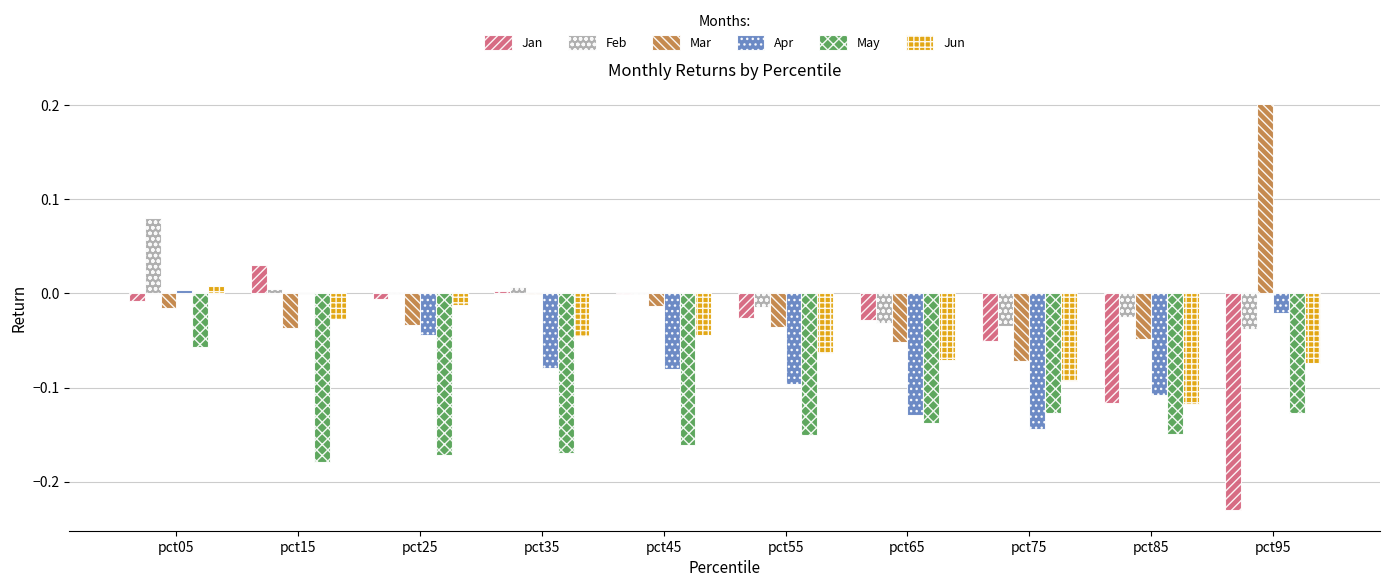

How many data points does each series have?

10